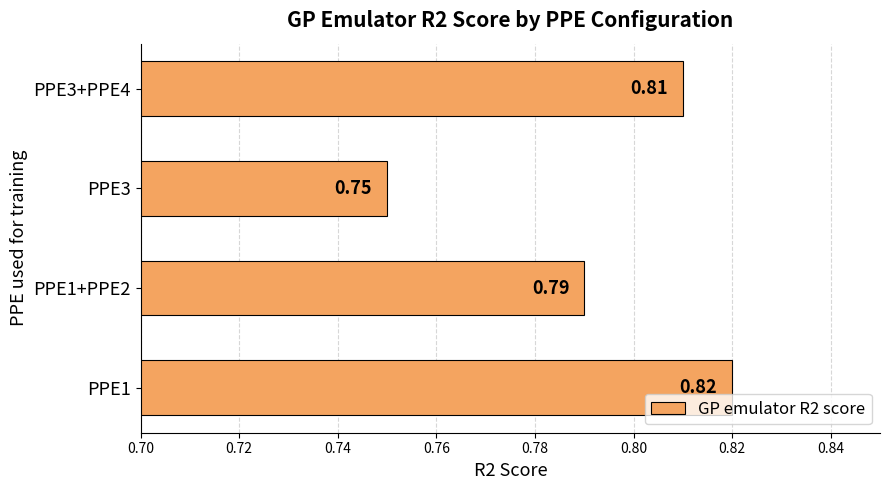

List the labels in order of value, largest first.

PPE1, PPE3+PPE4, PPE1+PPE2, PPE3